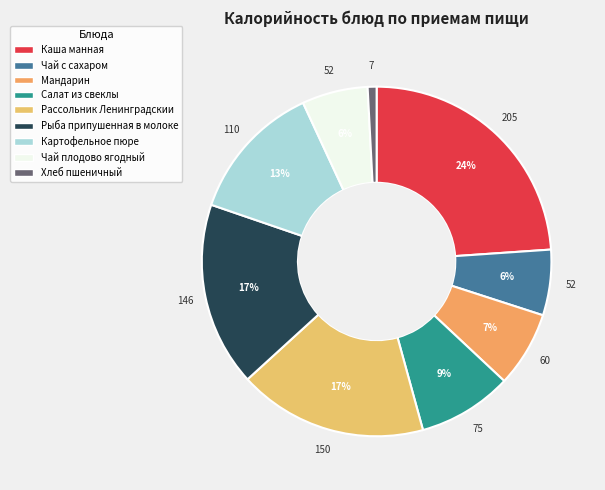

What is the change in value from Чай с сахаром to Рыба припушенная в молоке?

+94.0